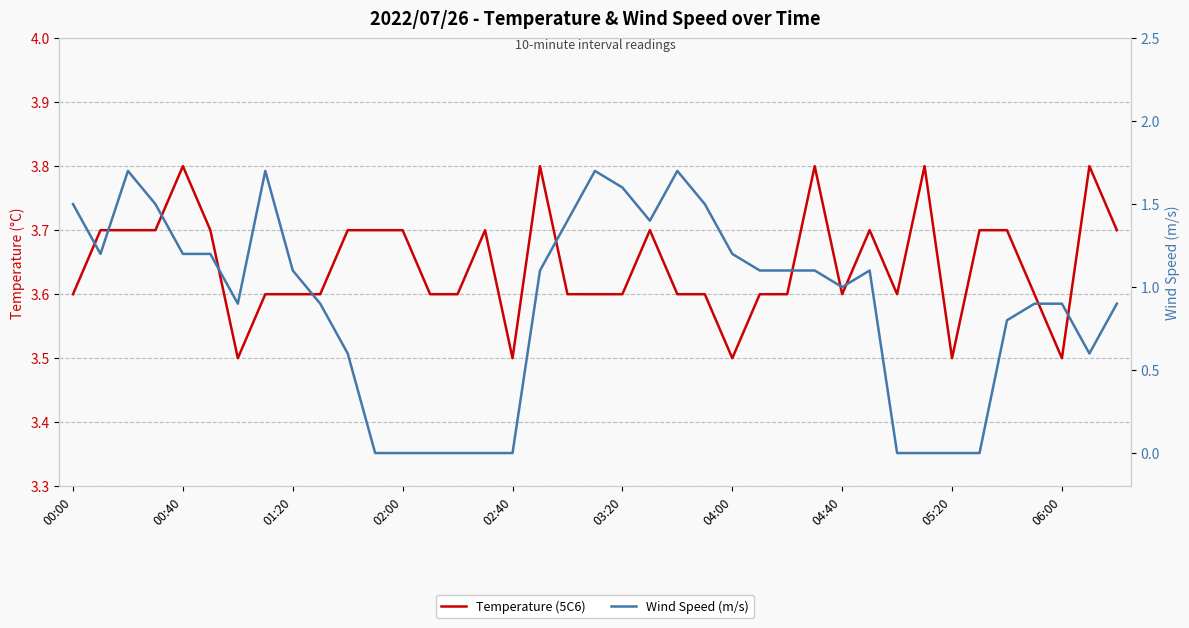

What is the value of the Temperature (5C6) point at the 17th from the left?

3.5